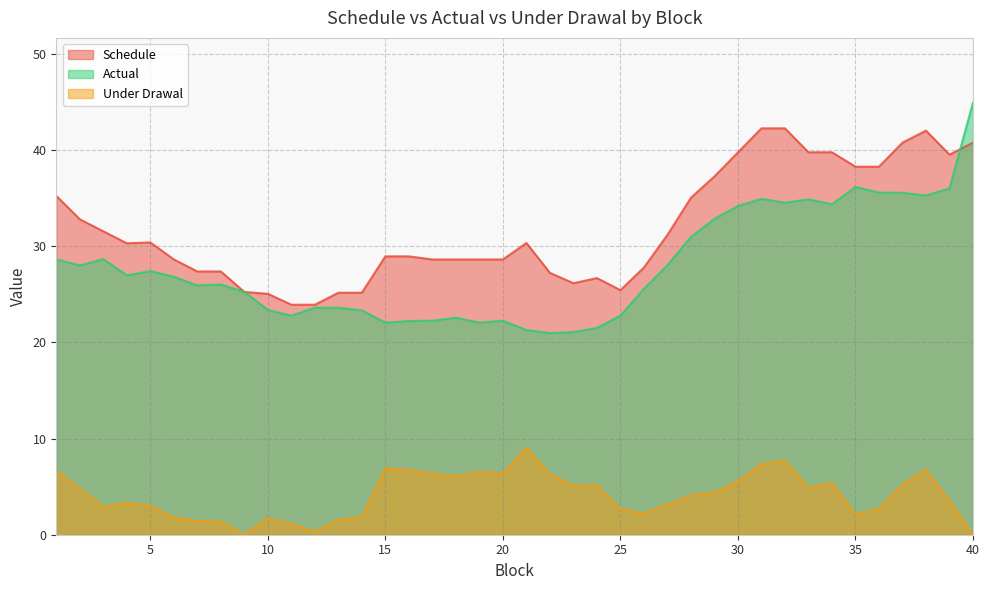

What is the difference between the maximum and minimum values in the Schedule series?

18.3